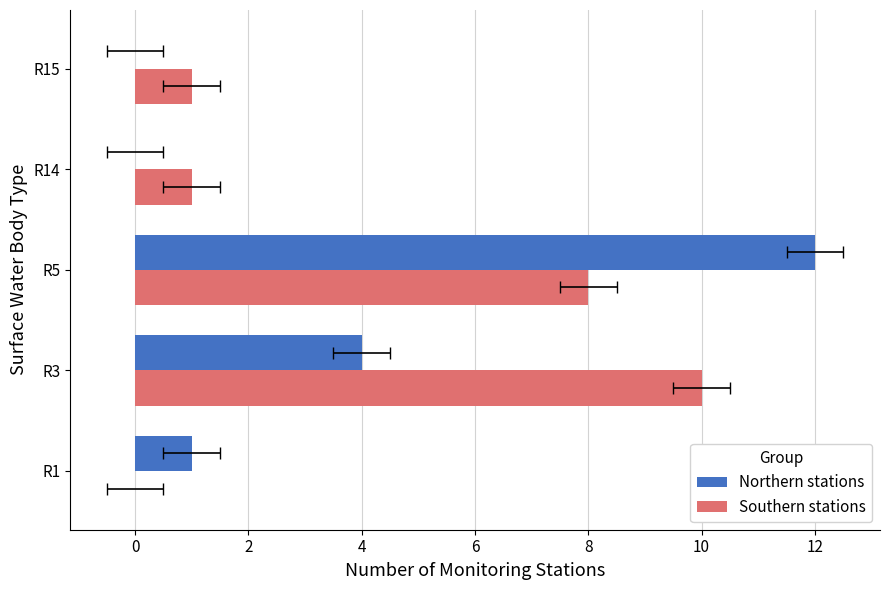

Between R1 and R15, which series saw the biggest shift?

Northern stations